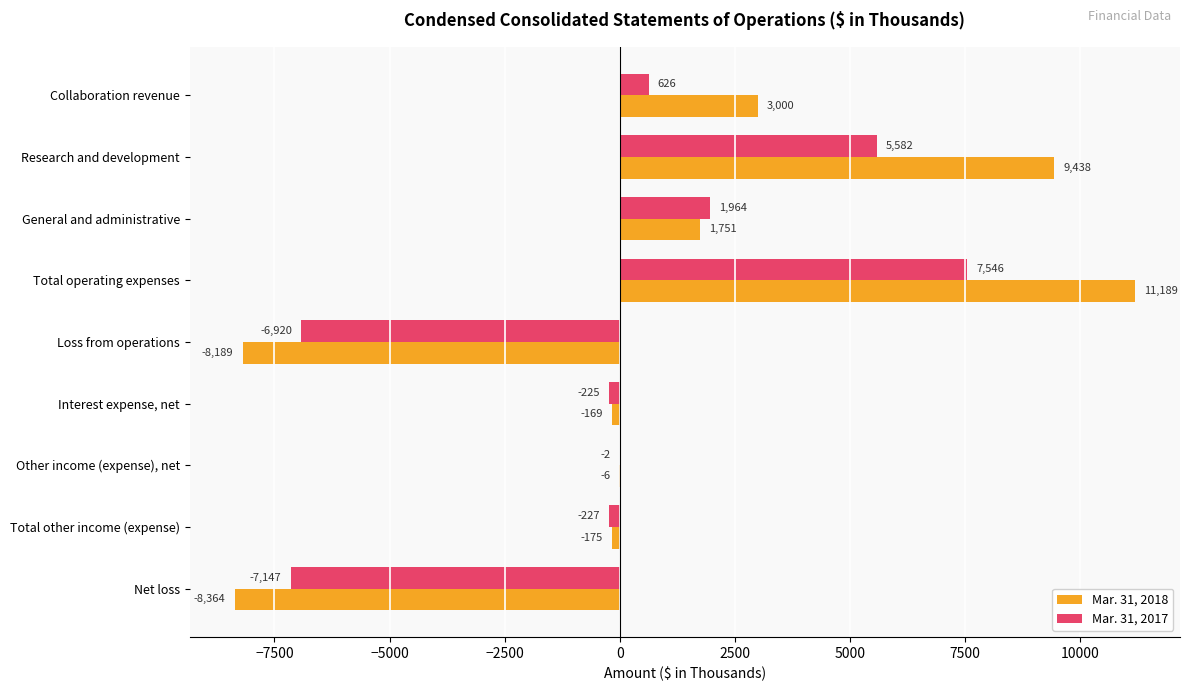

What value does the Mar. 31, 2017 series have at Research and development?

5582